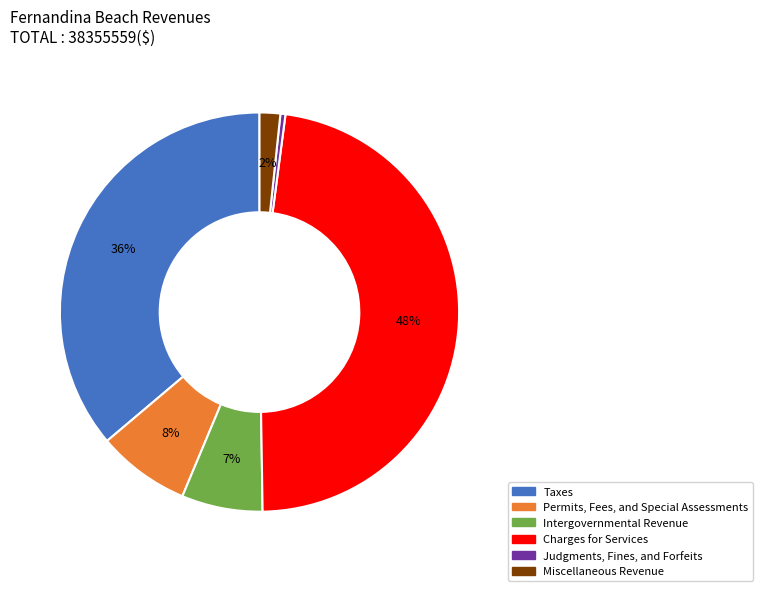

Count the number of slices in the pie.

6